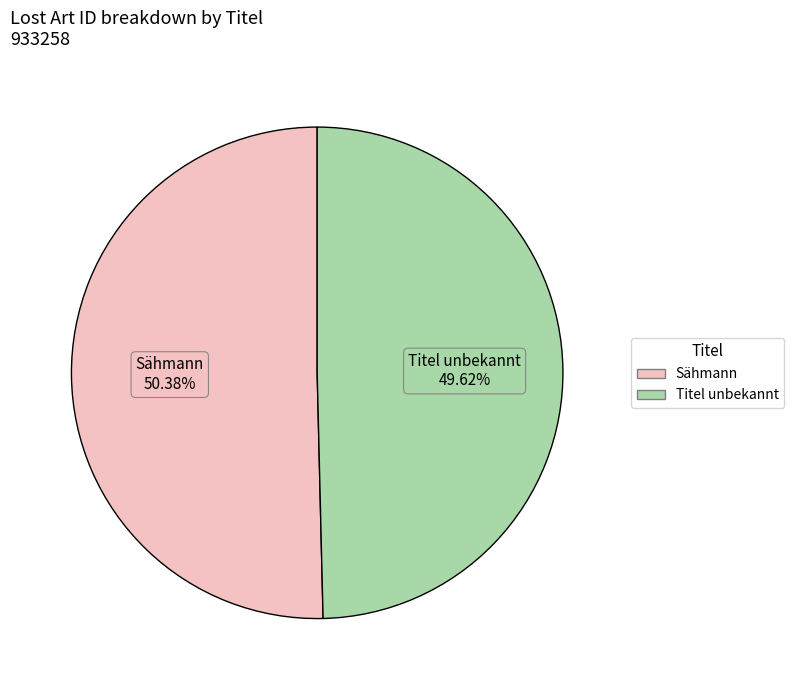

Approximately how many times larger is the value at Sähmann compared to Titel unbekannt?

1.0